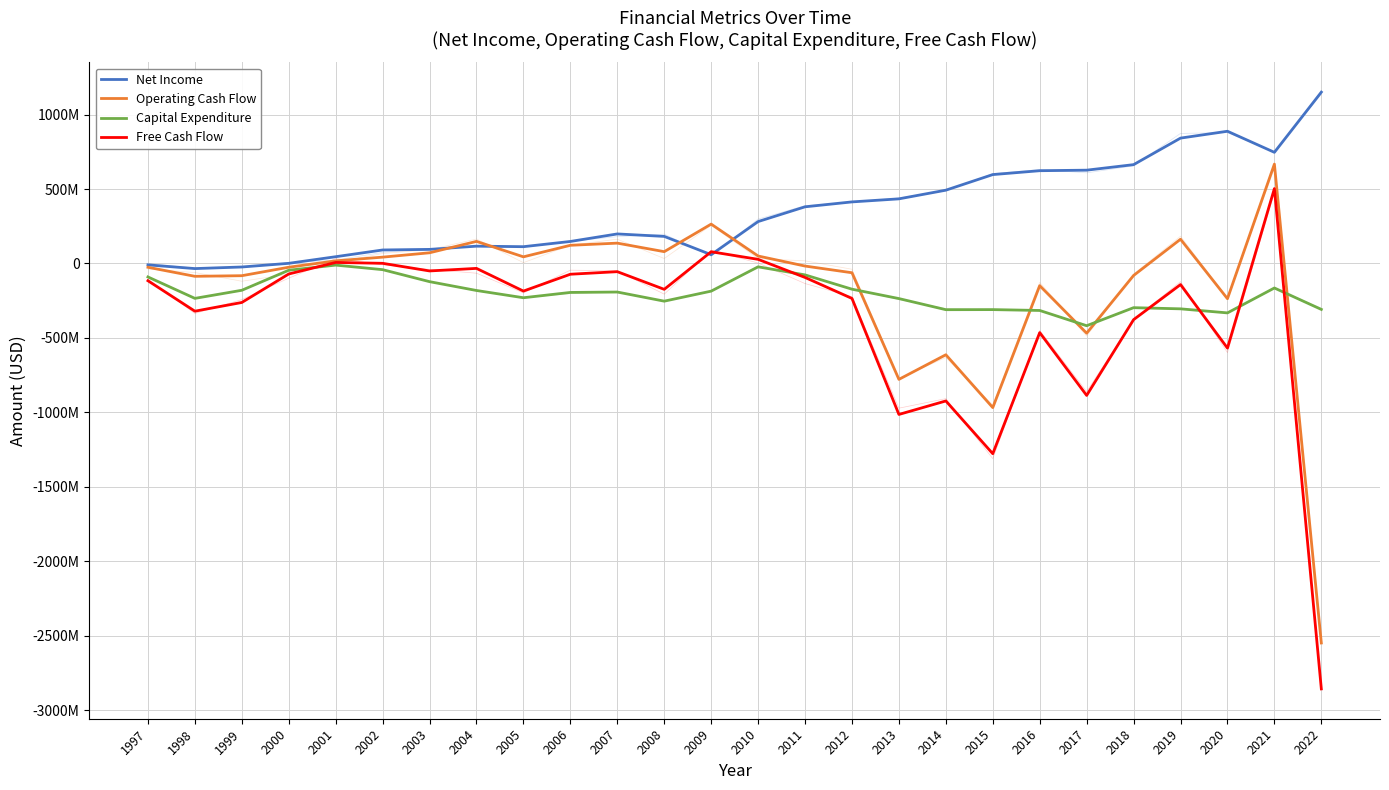

How many interior local valleys does the Net Income series have?

4